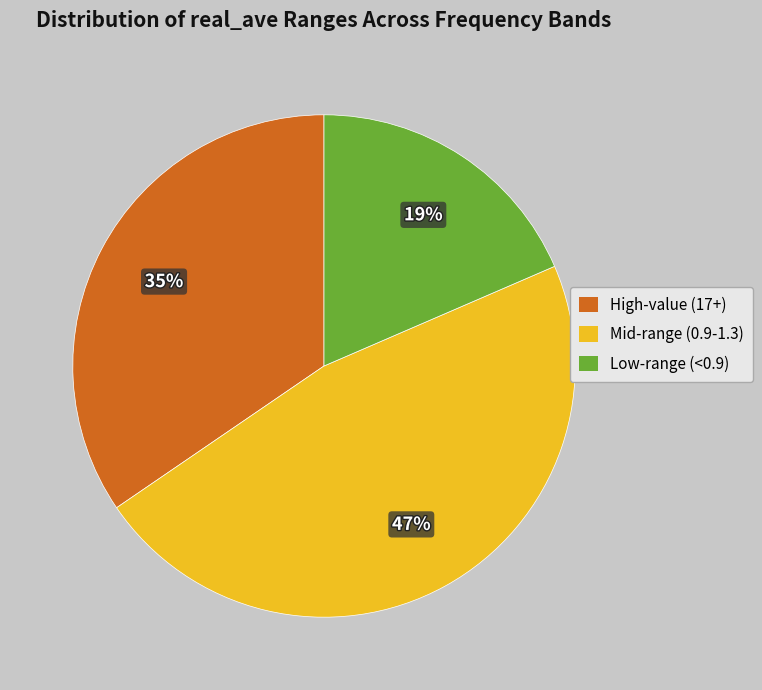

To the nearest percent, what is the average slice percentage?

33%